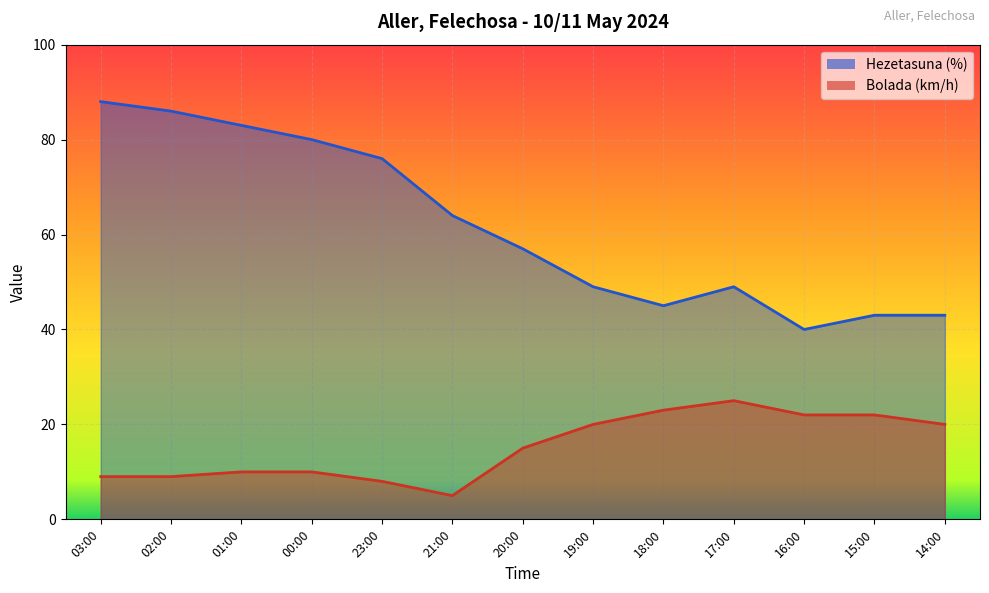

What value does the Bolada (km/h) series have at 21:00?

5